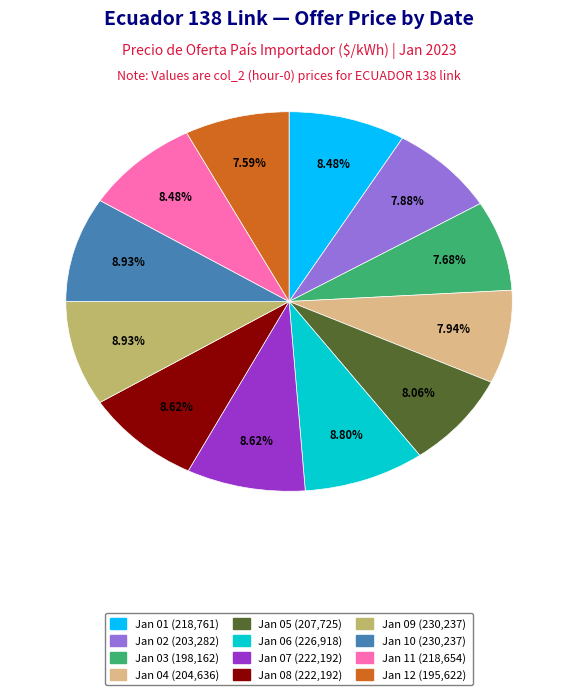

Is there any slice that represents more than half of the pie?

No